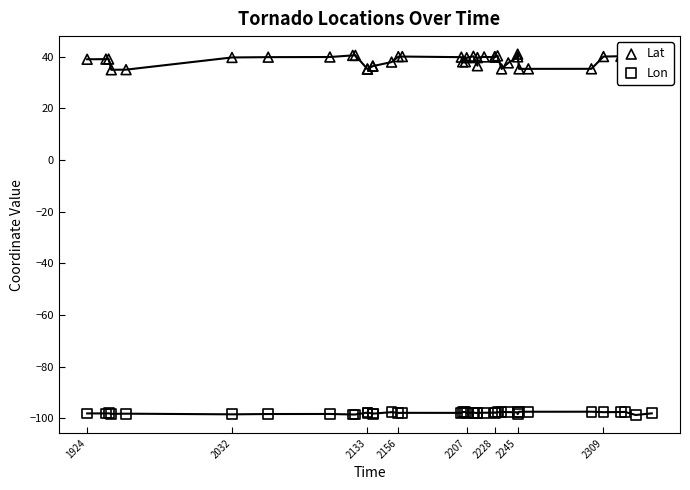

What are all the series names shown in the legend?

Lat, Lon